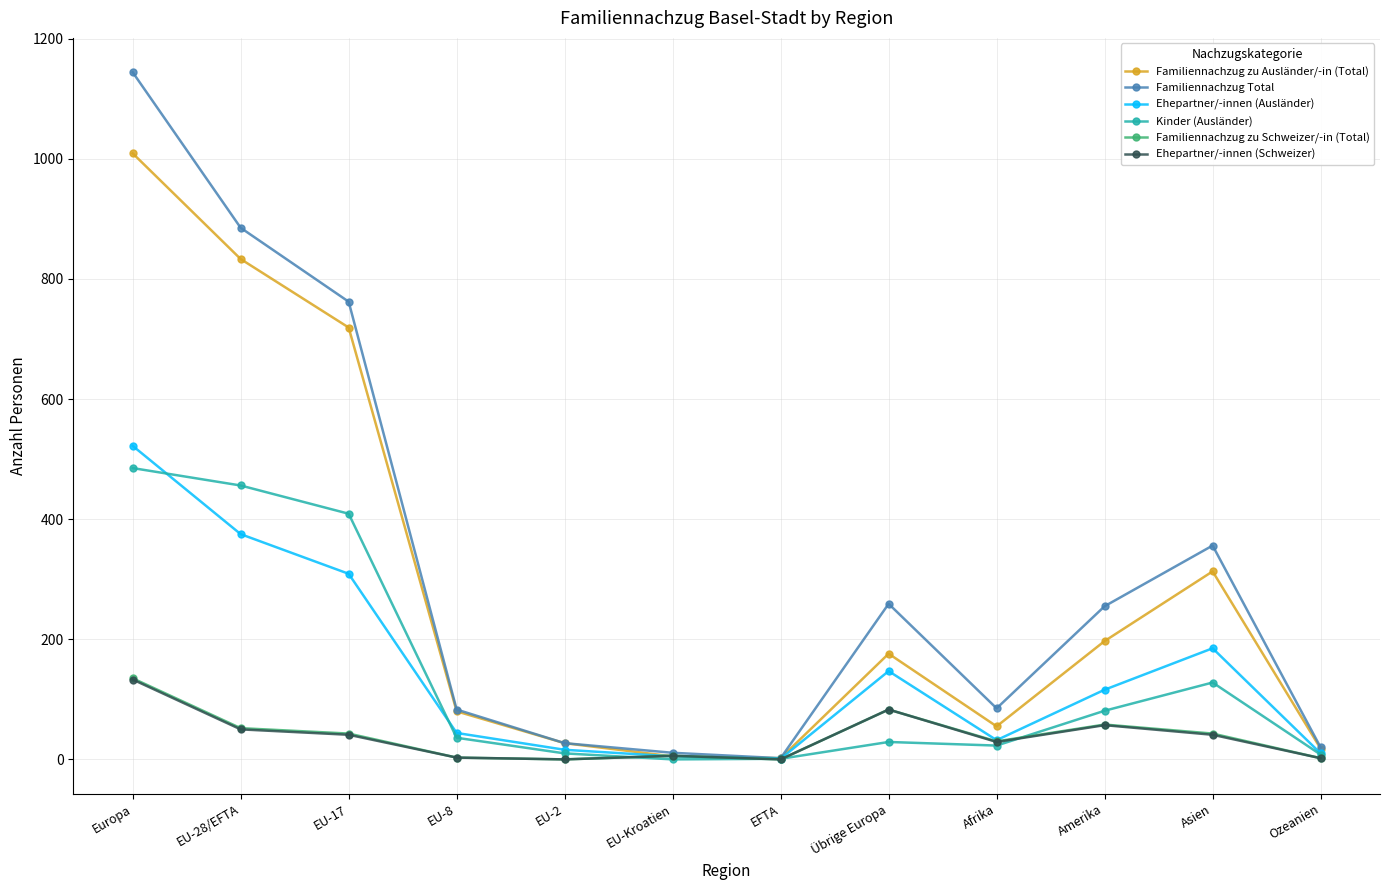

Where is Familiennachzug zu Schweizer/-in (Total) nearest to the value 67?

Amerika